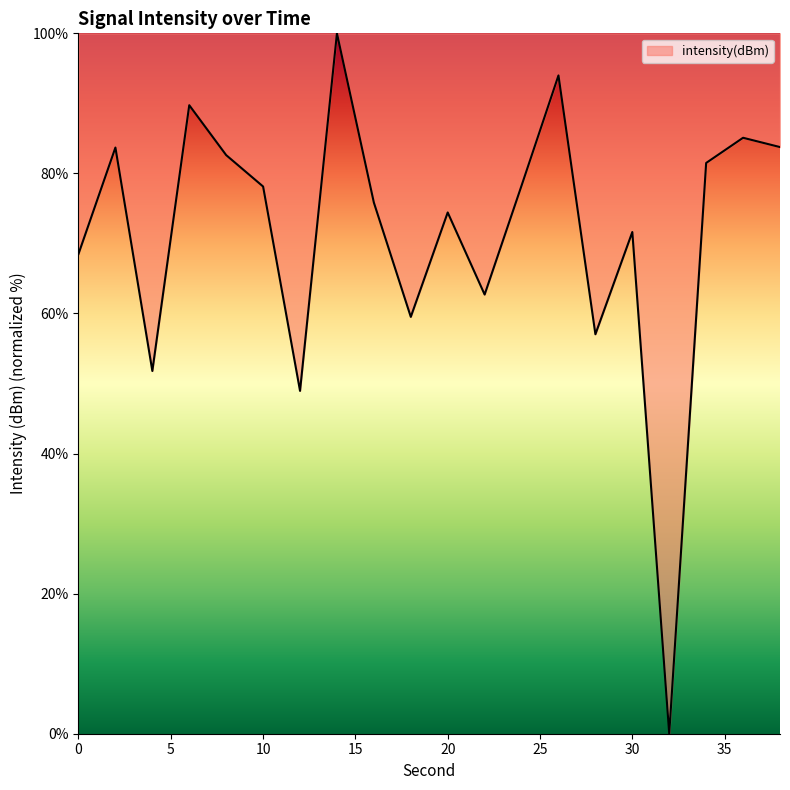

What is the difference between the maximum and minimum values?

100.0